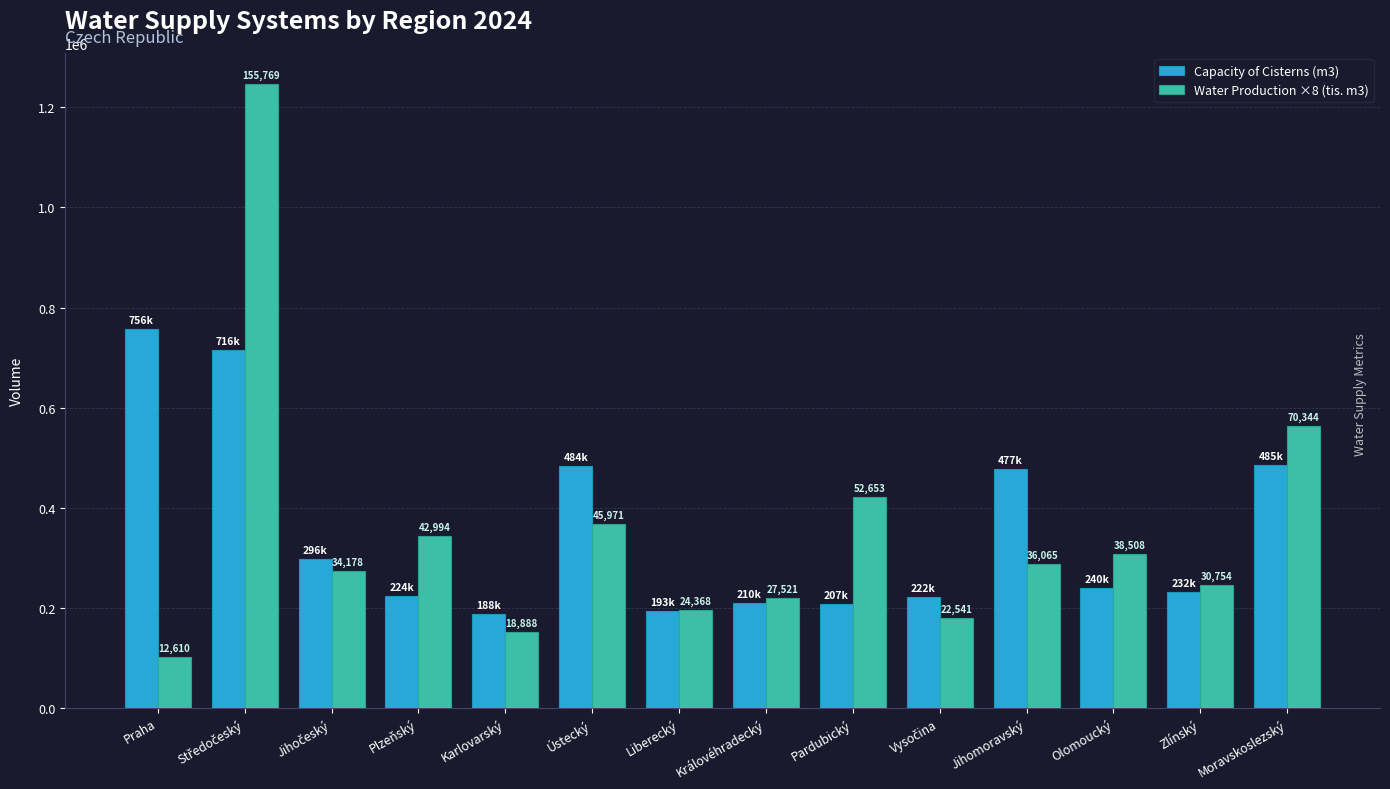

What are all the series names shown in the legend?

Capacity of Cisterns (m3), Water Production ×8 (tis. m3)